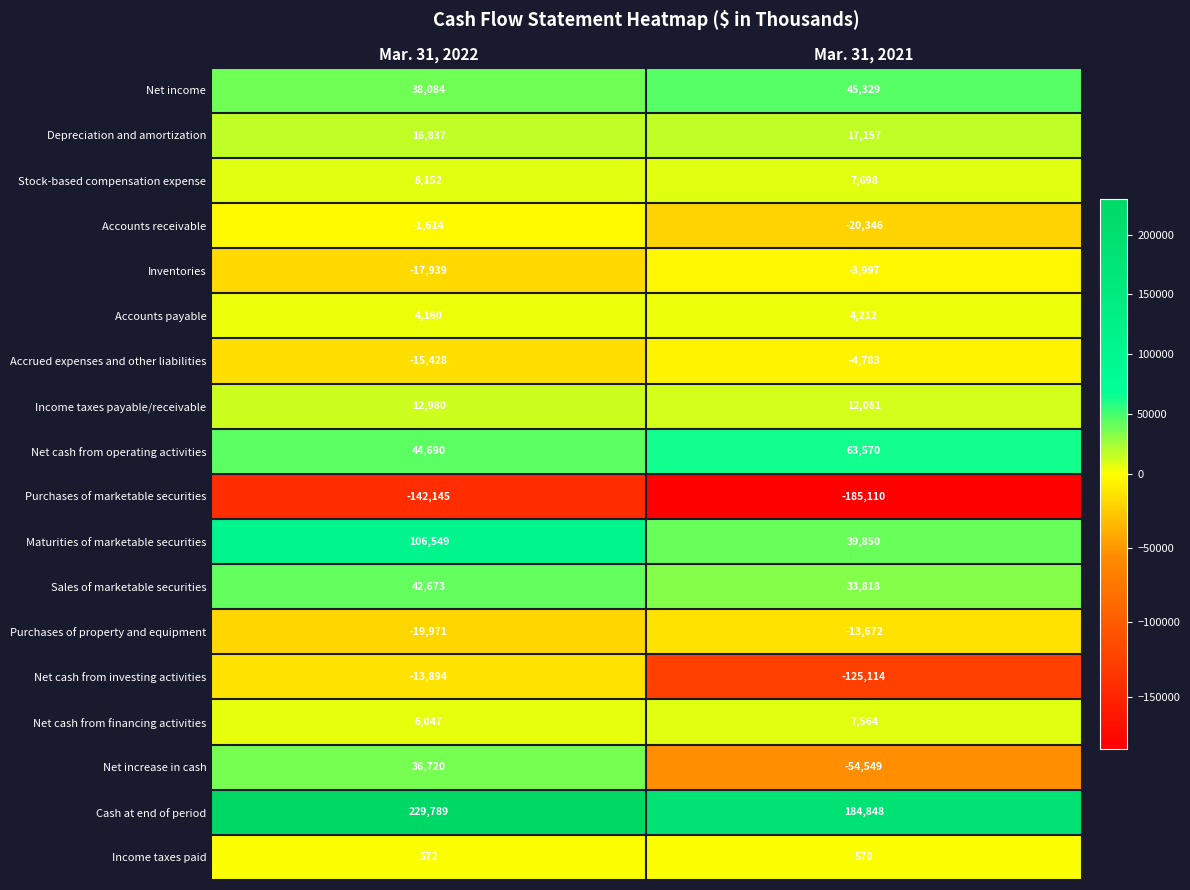

List the labels in order of Accounts receivable value, largest first.

Mar. 31, 2022, Mar. 31, 2021